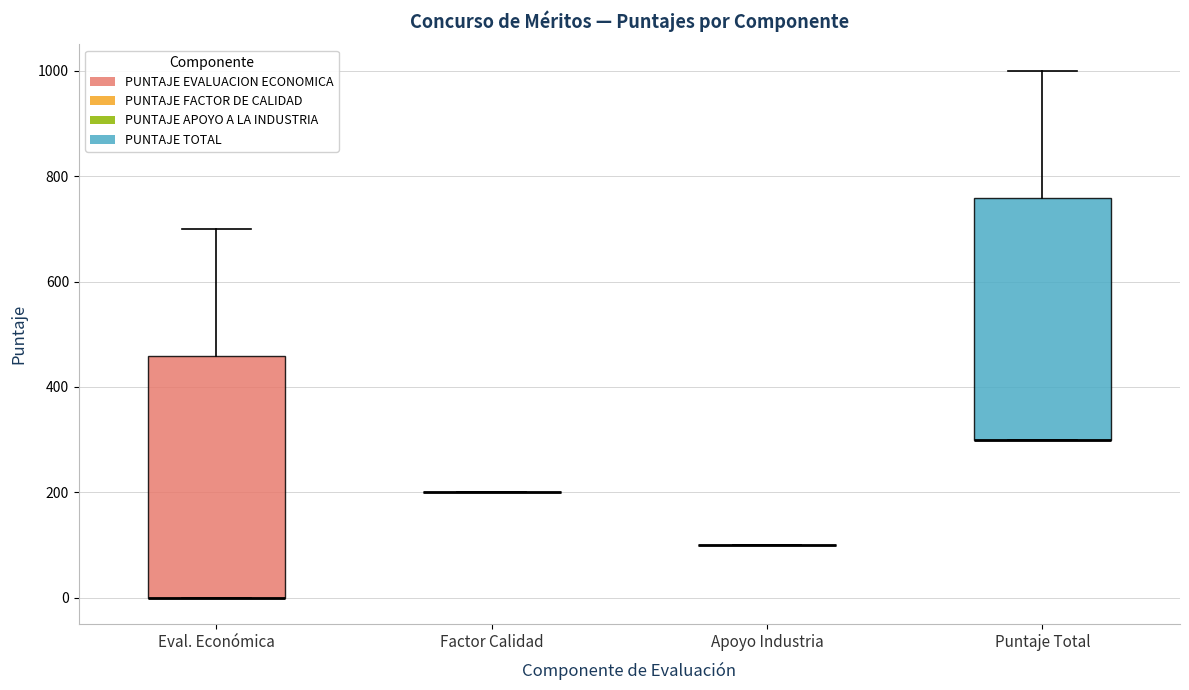

Reading left to right, read every box against the y-axis: the position of its median line, the range the box covers, and the ends of its whiskers. The values are not printed on the chart, so give them approximately, as read against the axis.

Eval. Económica: median 0 (drawn on the box's lower edge), box 0 to 460, whiskers 0 to 700
Factor Calidad: box collapsed to a line at 200, whiskers 200 to 200
Apoyo Industria: box collapsed to a line at 100, whiskers 100 to 100
Puntaje Total: median 300 (drawn on the box's lower edge), box 300 to 760, whiskers 300 to 1000